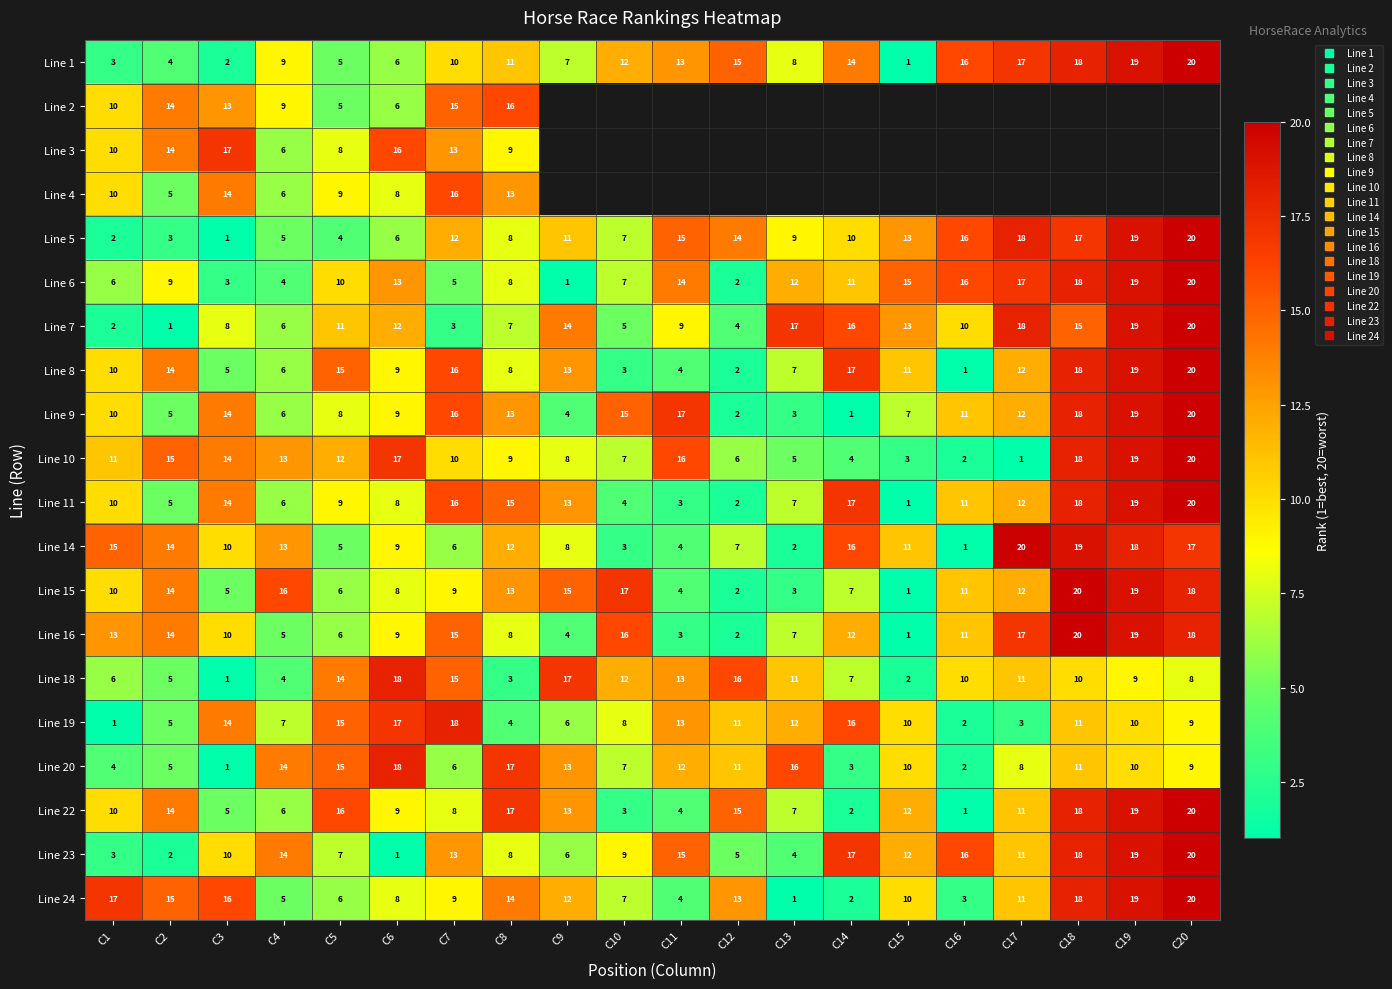

Is the value of Line 19 at C18 greater than the value of Line 10 at C18?

No